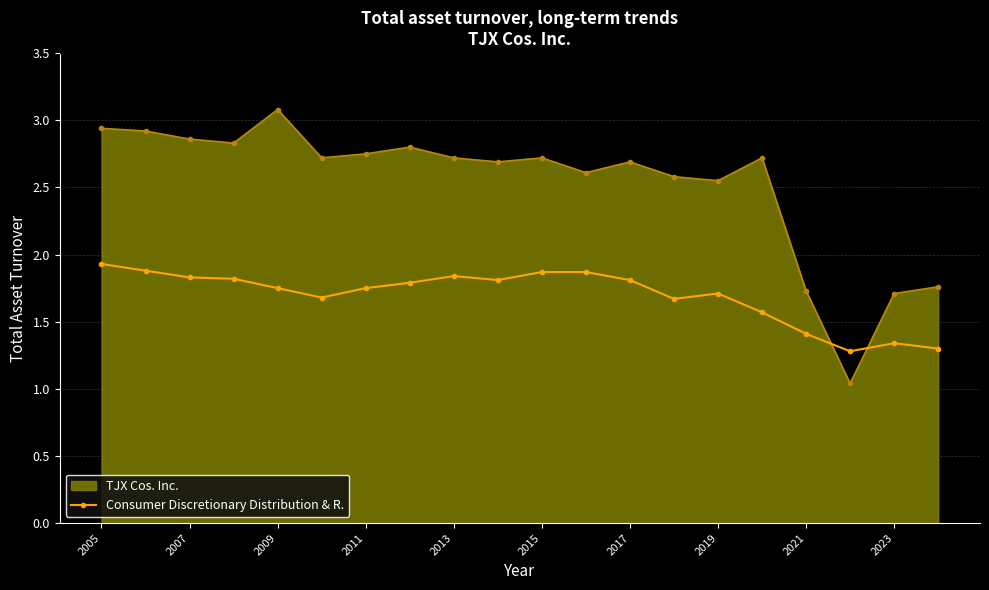

True or false: TJX Cos. Inc. has more than 0 interior local peaks.

True